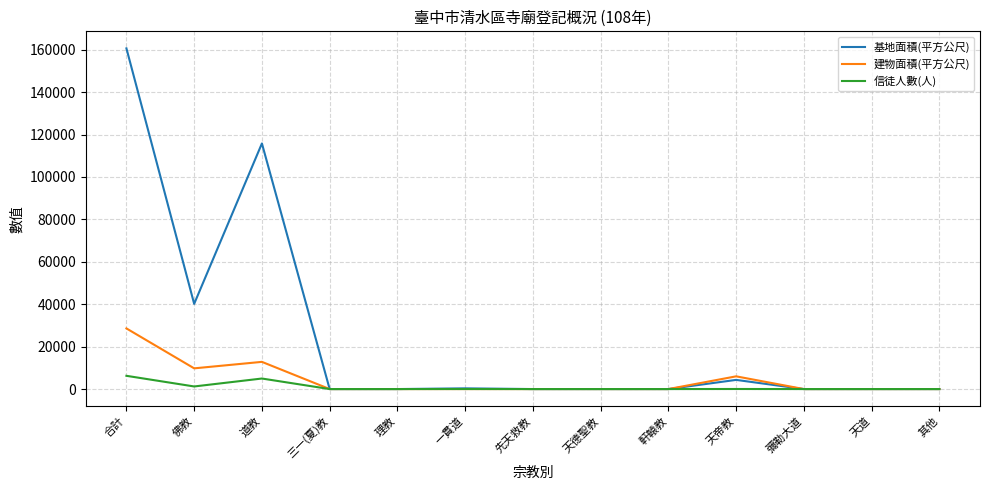

Is it true that 基地面積(平方公尺) equals 0 at 其他?

True